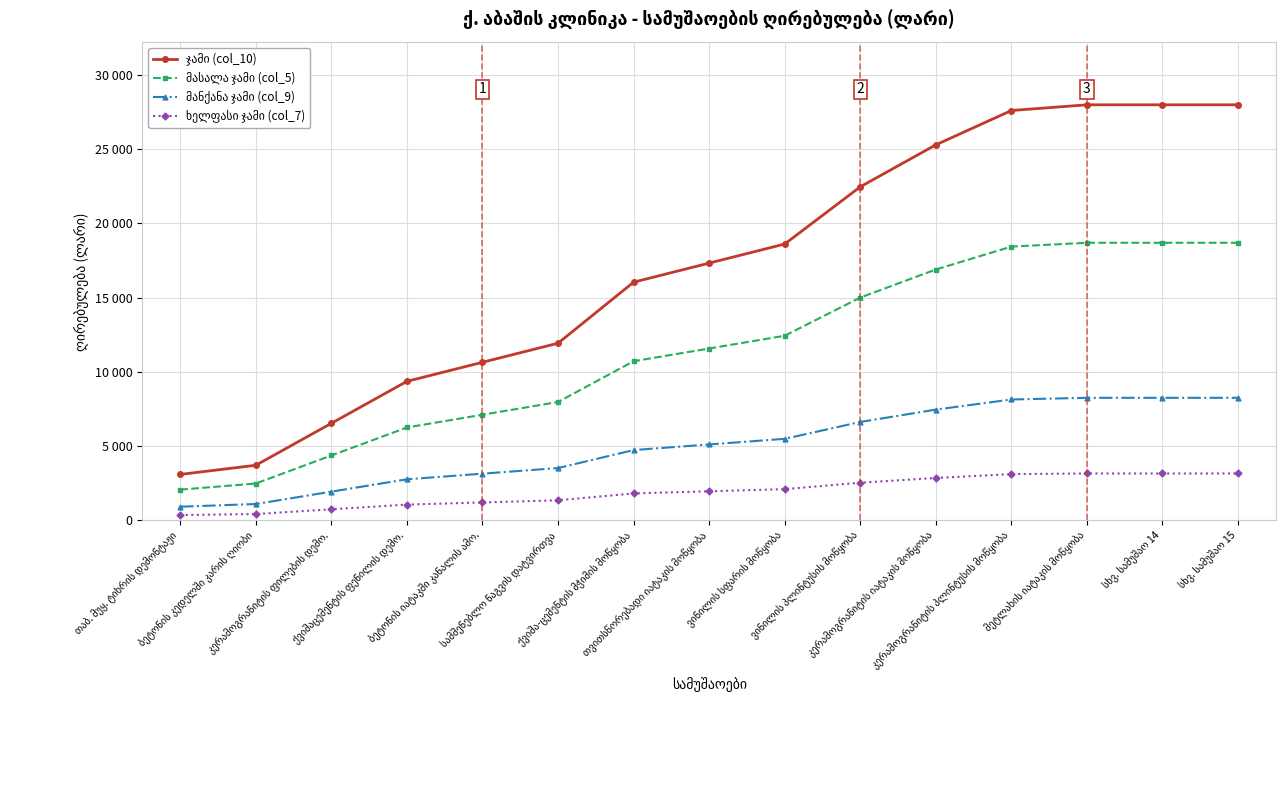

At which category is the sum across all series the highest?

მეტლახის იატაკის მოწყობა